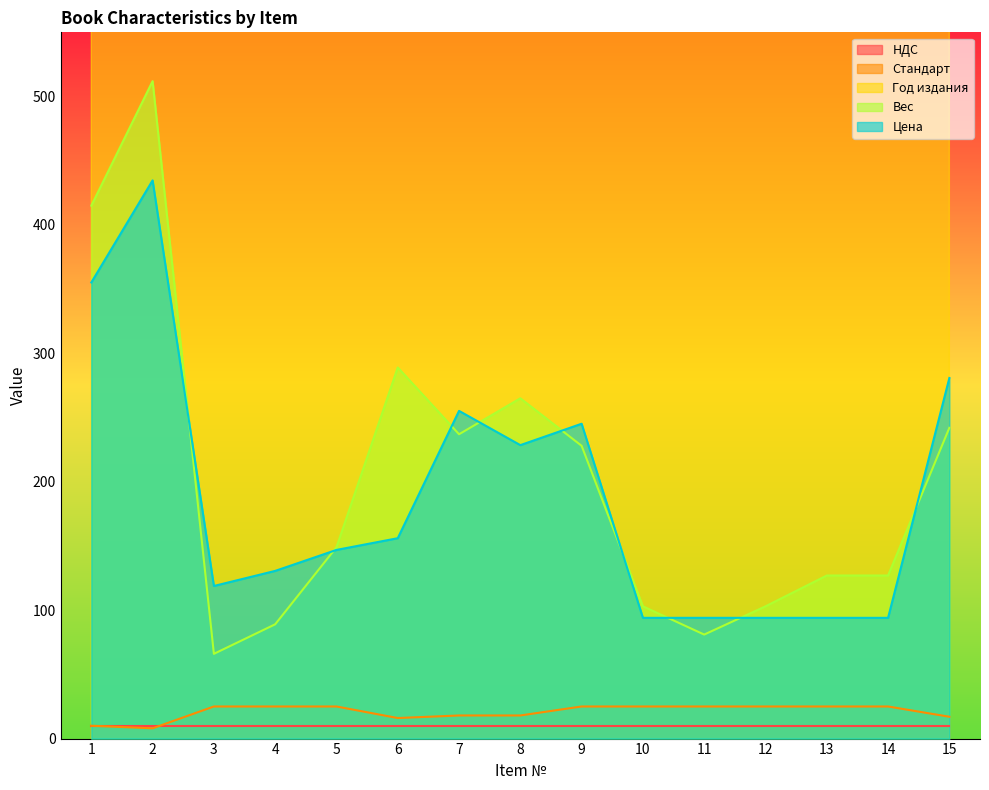

Reading right to left, list all the values displayed in this chart.

Стандарт: 17.0	25.0	25.0	25.0	25.0	25.0	25.0	18.0	18.0	16.0	25.0	25.0	25.0	8.0	10.0
Год издания: 2020.0	2021.0	2021.0	2021.0	2021.0	2020.0	2021.0	2021.0	2020.0	2016.0	2021.0	2021.0	2020.0	2021.0	2020.0
Вес: 242.0	127.0	127.0	103.0	81.0	103.0	228.0	265.0	237.0	289.0	149.0	89.0	66.0	512.0	415.0
Цена: 280.8	94.0	94.0	94.0	94.0	94.0	245.2	228.5	255.2	156.1	146.9	130.6	118.8	434.7	355.2